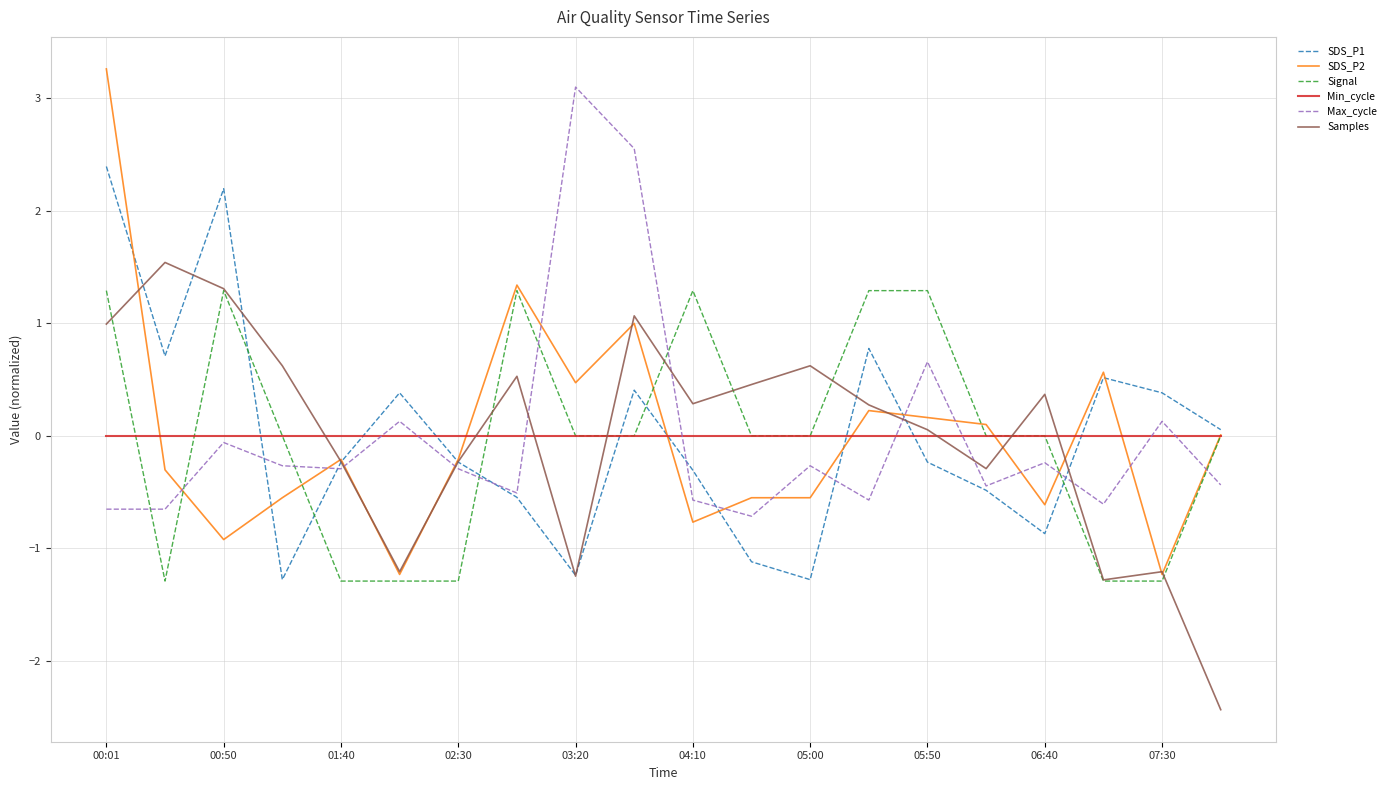

Which series ends up on top after the final intersection of Signal and Max_cycle?

Signal